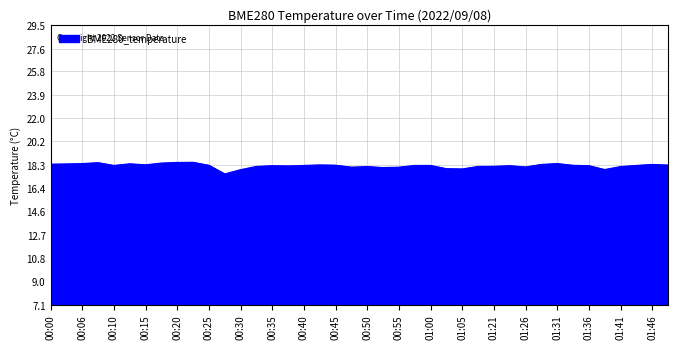

What is the minimum value shown in the chart?

17.6